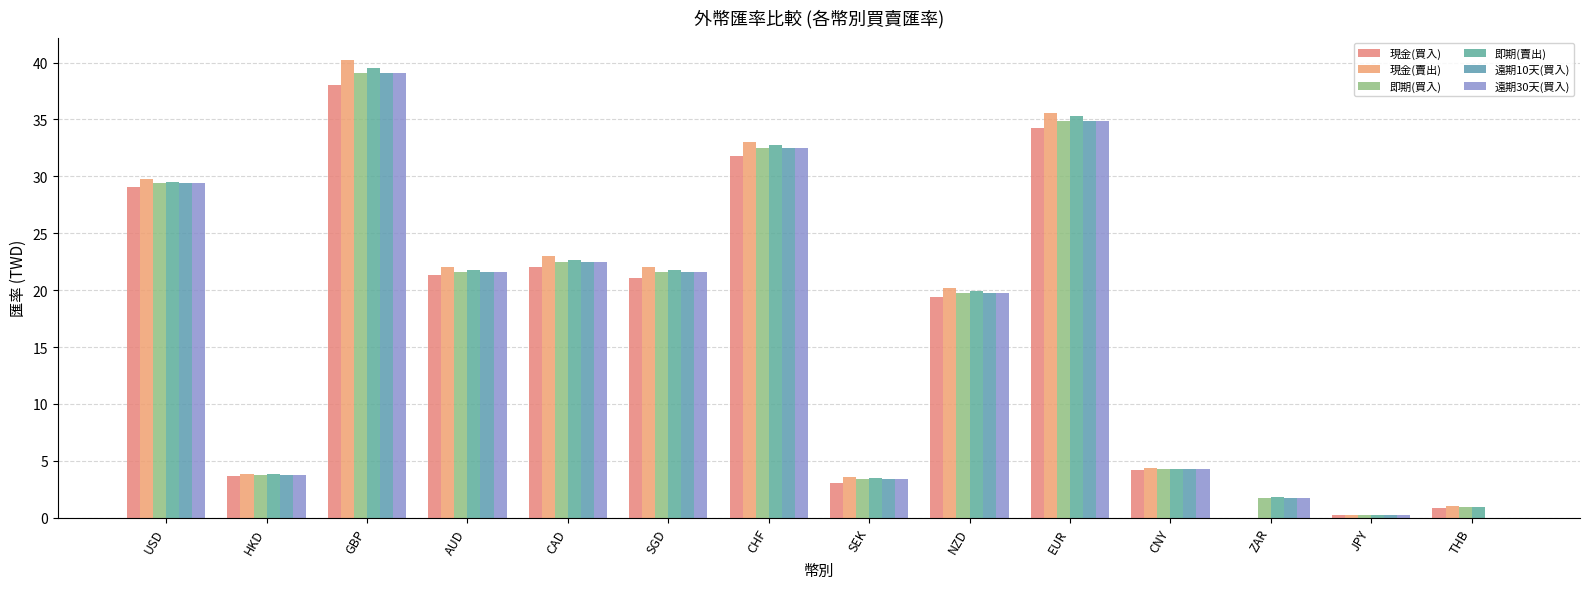

Reading left to right, transcribe all the data shown in this chart.

現金(買入): 29.1	3.6	38.1	21.3	22.1	21.1	31.8	3.0	19.4	34.3	4.2	0.0	0.3	0.8
現金(賣出): 29.8	3.9	40.2	22.1	23.0	22.0	33.0	3.5	20.2	35.6	4.4	0.0	0.3	1.0
即期(買入): 29.4	3.8	39.1	21.6	22.4	21.6	32.5	3.4	19.8	34.9	4.3	1.7	0.3	0.9
即期(賣出): 29.5	3.8	39.5	21.8	22.7	21.8	32.7	3.5	19.9	35.3	4.3	1.8	0.3	1.0
遠期10天(買入): 29.4	3.8	39.1	21.6	22.4	21.6	32.5	3.4	19.7	34.9	4.3	1.7	0.3	0.0
遠期30天(買入): 29.4	3.8	39.1	21.6	22.4	21.6	32.5	3.4	19.7	34.9	4.3	1.7	0.3	0.0